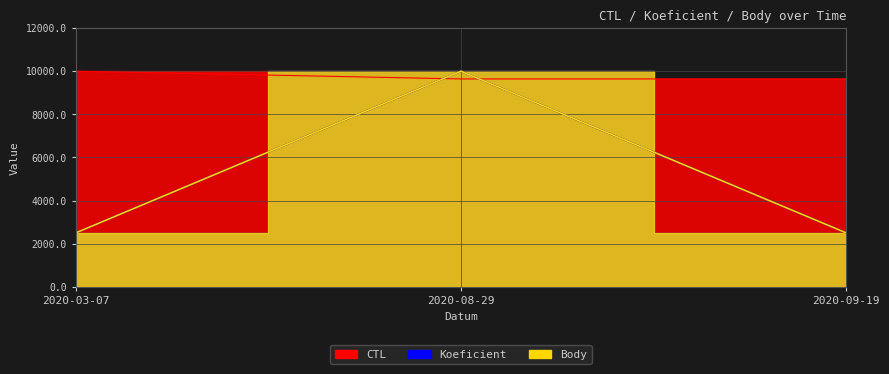

What is the label of the 3rd point from the right?

2020-03-07